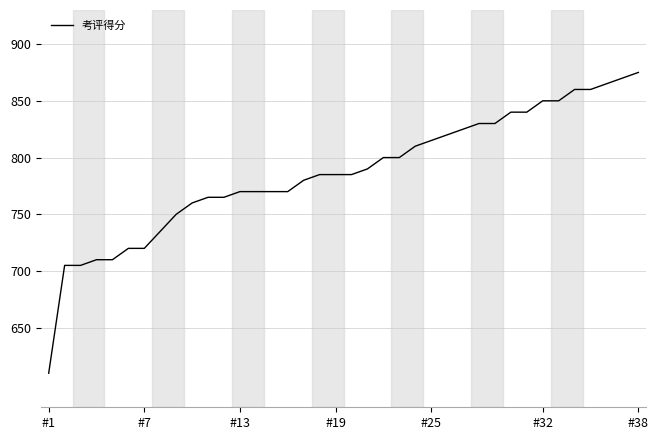

What is the difference between the maximum and minimum values?

265